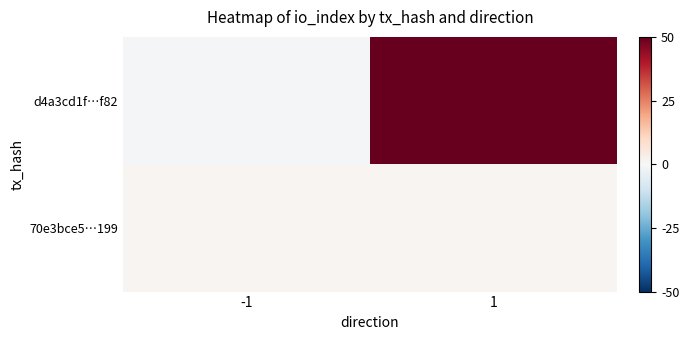

Reading right to left, what are all the values shown in this chart?

d4a3cd1f…f82: 1=50	-1=-1
70e3bce5…199: 1=1	-1=1